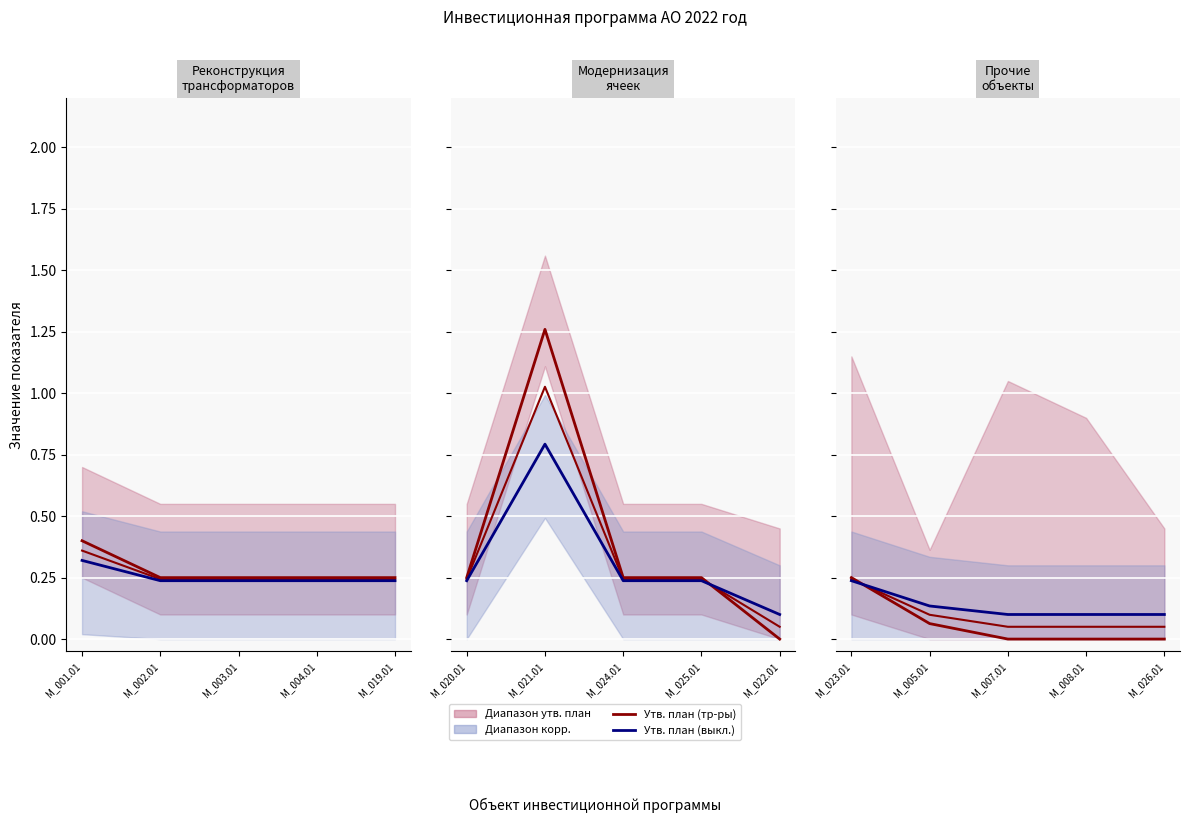

At which label is Ср. план closest to 0?

M_007.01